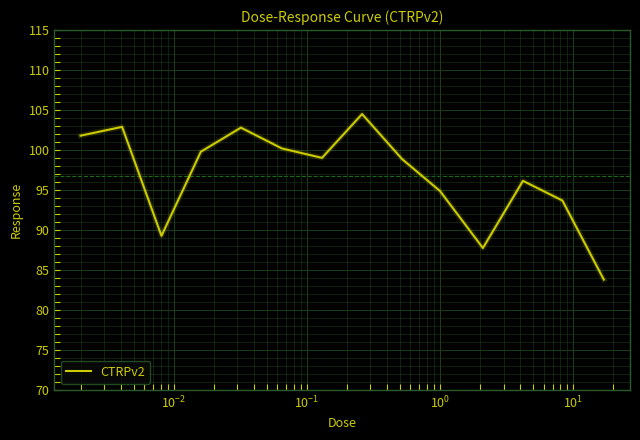

What is the greatest value displayed?

104.5